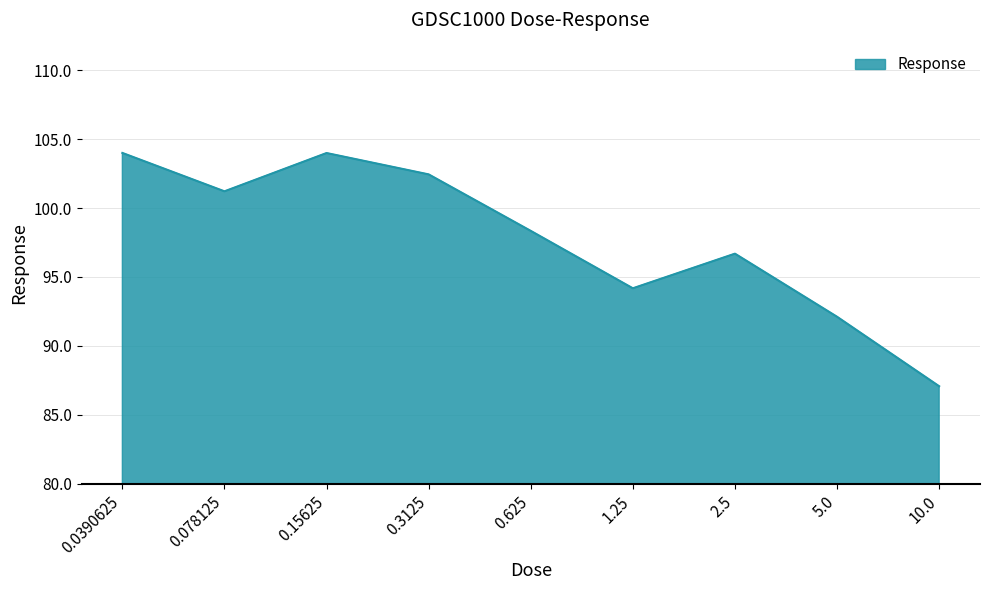

Reading left to right, extract all data points from this chart.

104.0	101.2	104.0	102.4	98.3	94.2	96.7	92.1	87.1